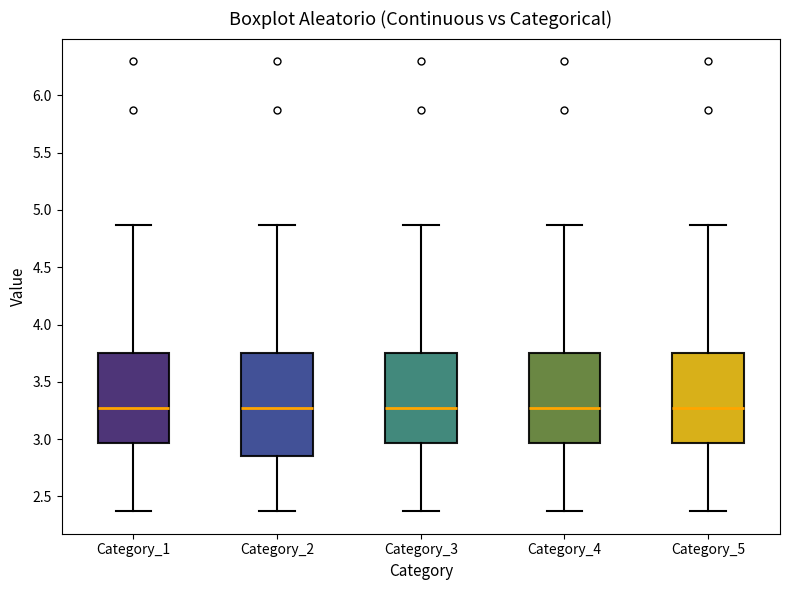

Reading left to right, read every box against the y-axis: the position of its median line, the range the box covers, and the ends of its whiskers. The values are not printed on the chart, so give them approximately, as read against the axis.

Category_1: median 3.25, box 2.95 to 3.75, whiskers 2.35 to 4.85
Category_2: median 3.25, box 2.85 to 3.75, whiskers 2.35 to 4.85
Category_3: median 3.25, box 2.95 to 3.75, whiskers 2.35 to 4.85
Category_4: median 3.25, box 2.95 to 3.75, whiskers 2.35 to 4.85
Category_5: median 3.25, box 2.95 to 3.75, whiskers 2.35 to 4.85